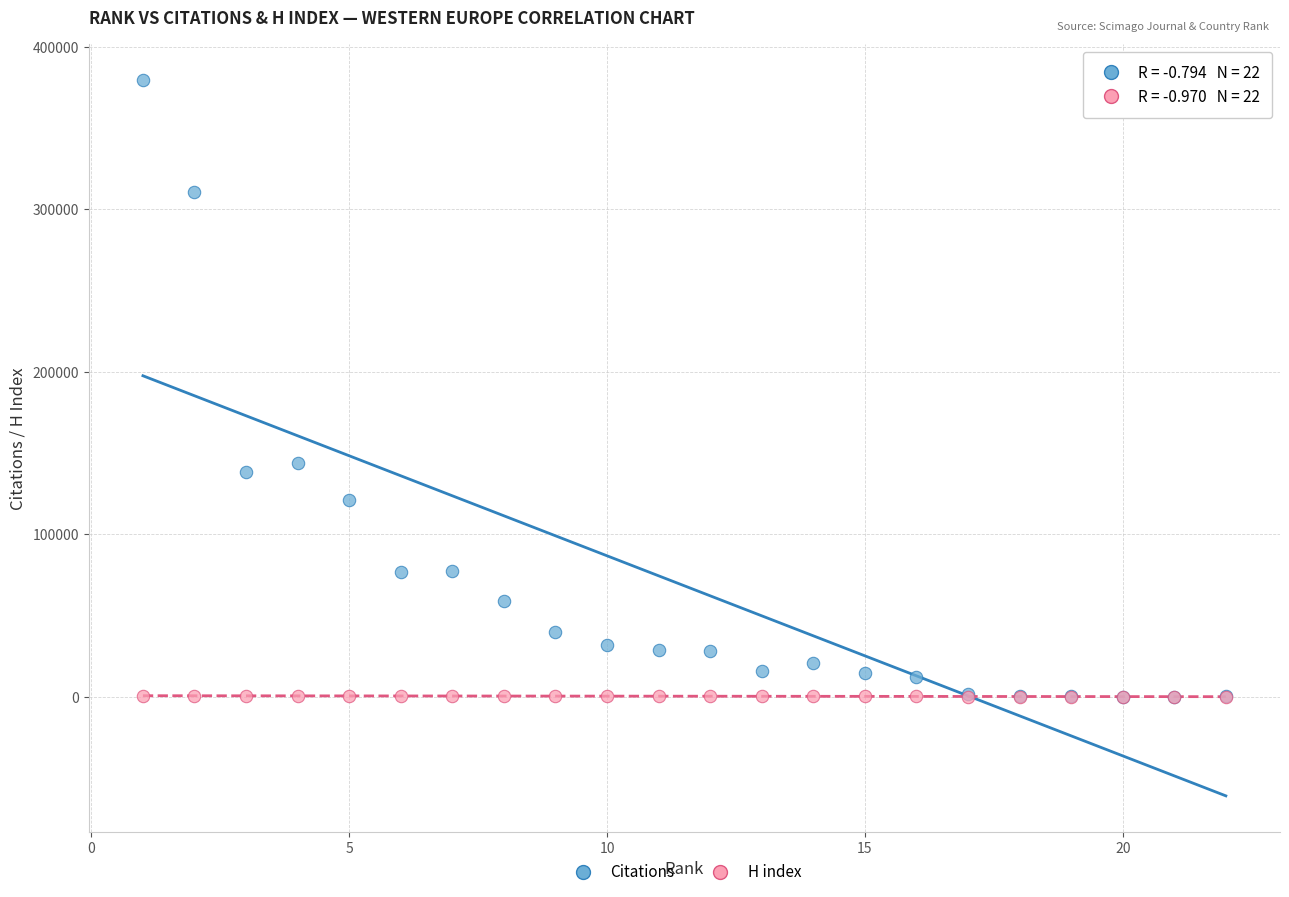

What are all the series names shown in the legend?

Citations, H index